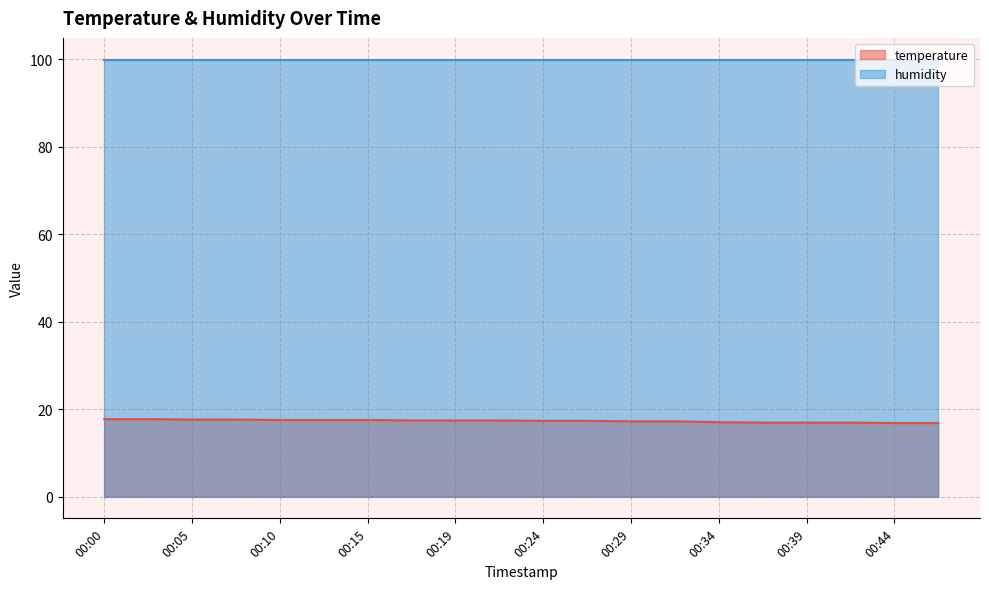

Rank the categories by value from highest to lowest.

00:00, 00:02, 00:05, 00:07, 00:10, 00:12, 00:15, 00:17, 00:19, 00:22, 00:24, 00:27, 00:29, 00:32, 00:34, 00:36, 00:39, 00:41, 00:44, 00:46